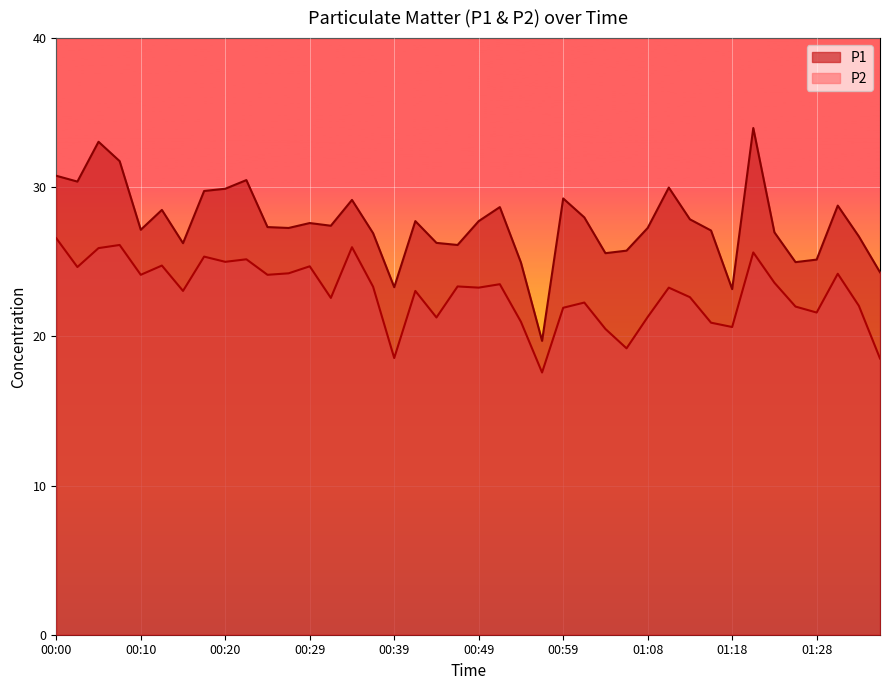

Rank the series by their maximum value, from highest to lowest.

P1, P2